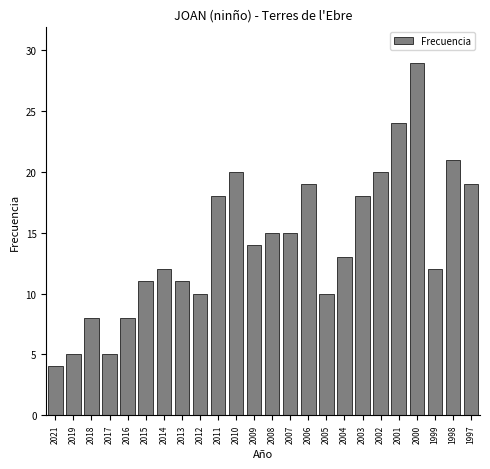

Reading left to right, what are all the values shown in this chart?

4	5	8	5	8	11	12	11	10	18	20	14	15	15	19	10	13	18	20	24	29	12	21	19